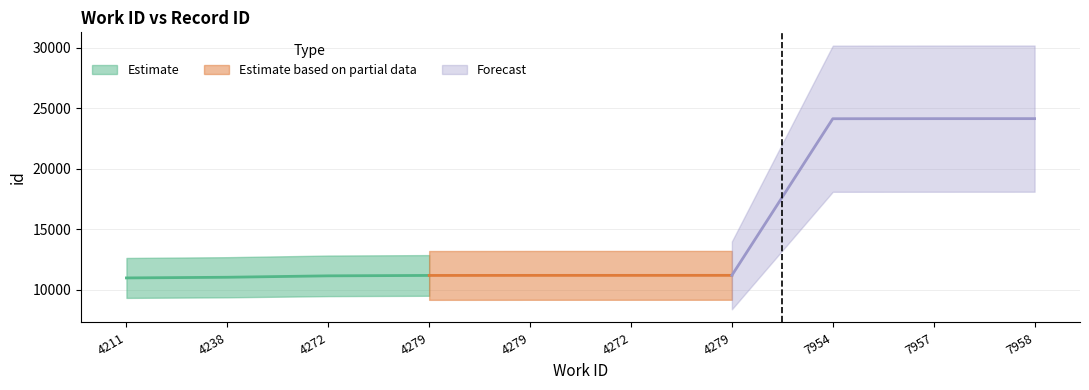

What is the difference between the values at 4238 and 4279?

155